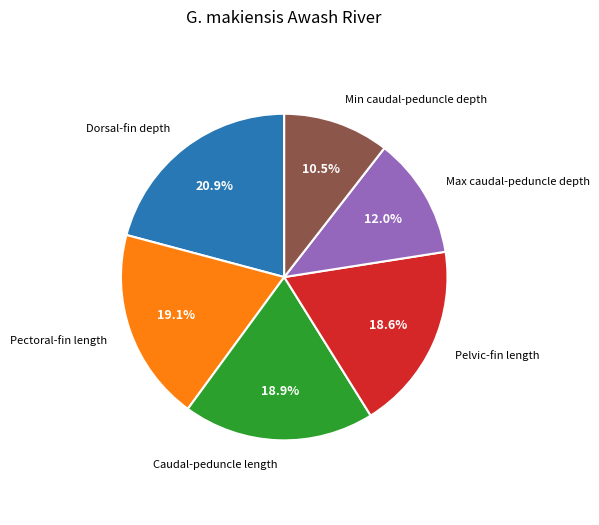

How many segments does this pie chart have?

6